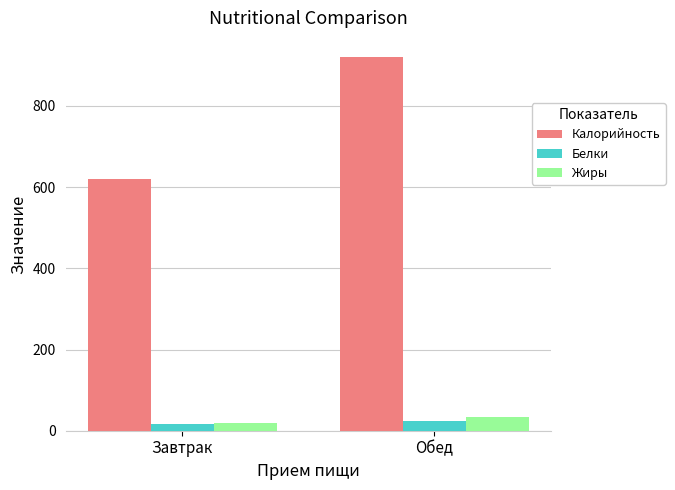

At which label does Белки reach its peak?

Обед